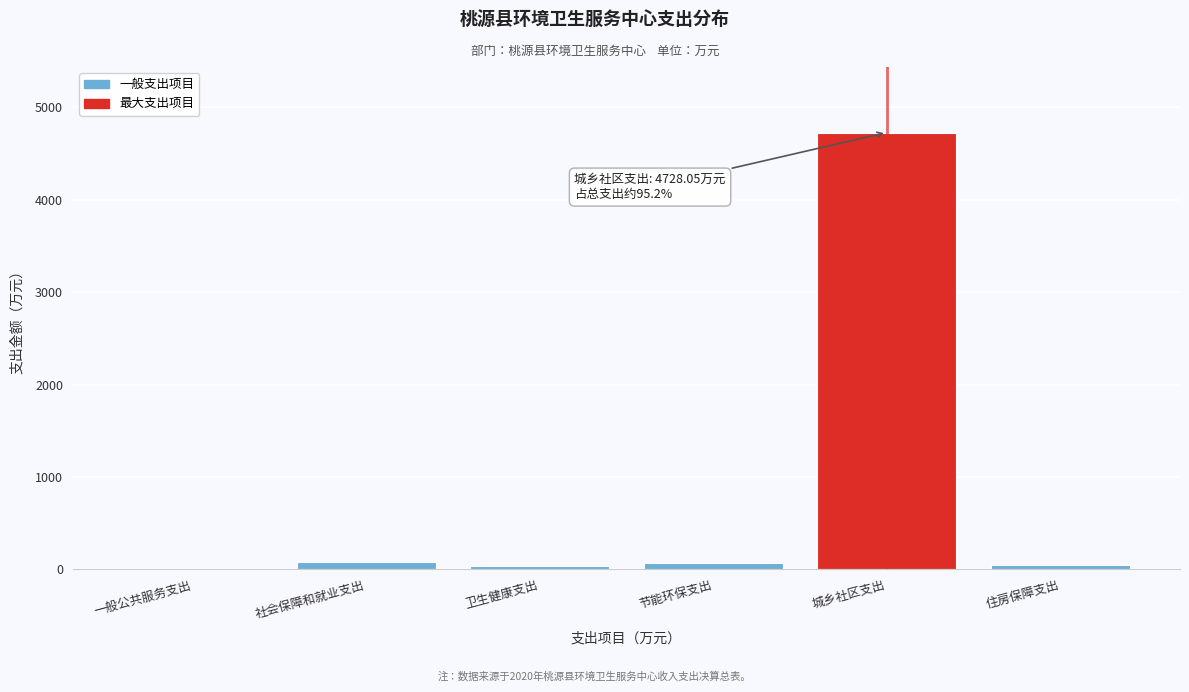

What is the maximum value shown in the chart?

4728.1